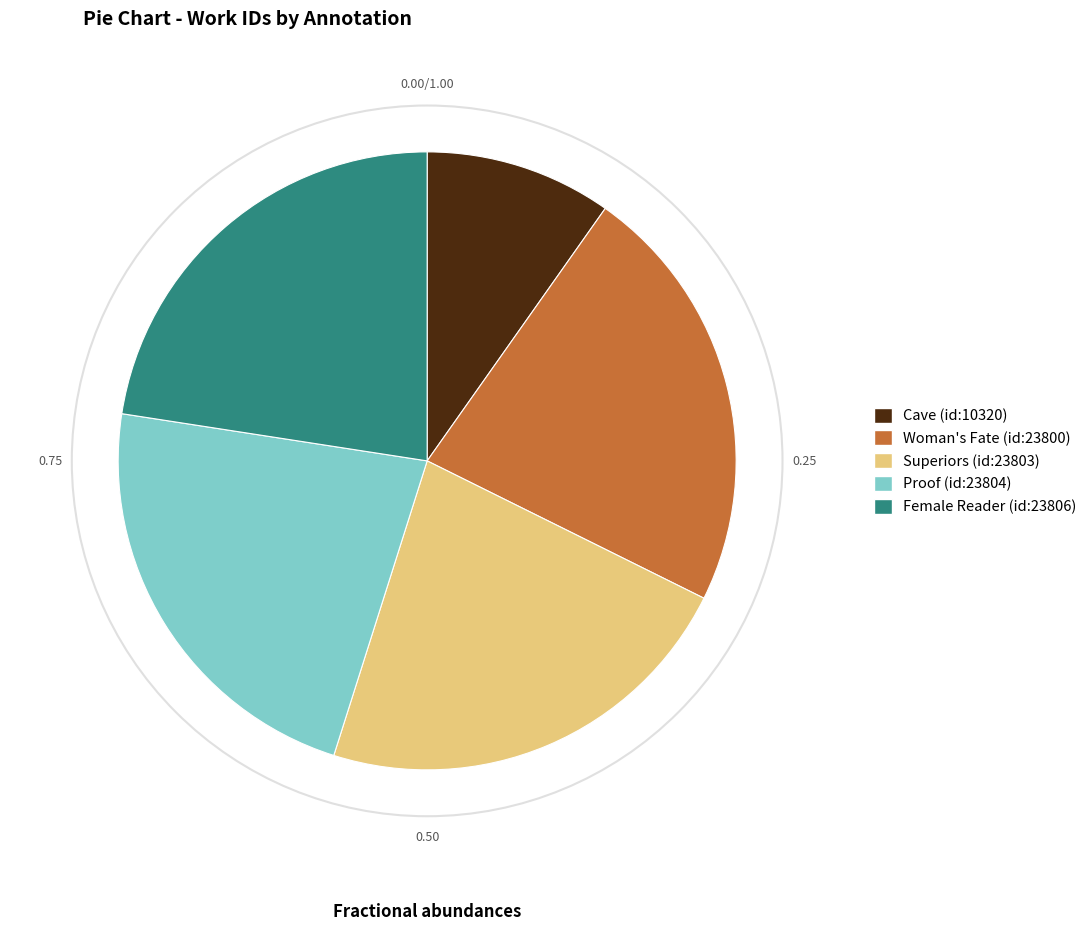

Does Female Reader (id:23806) represent more than half of the total?

No